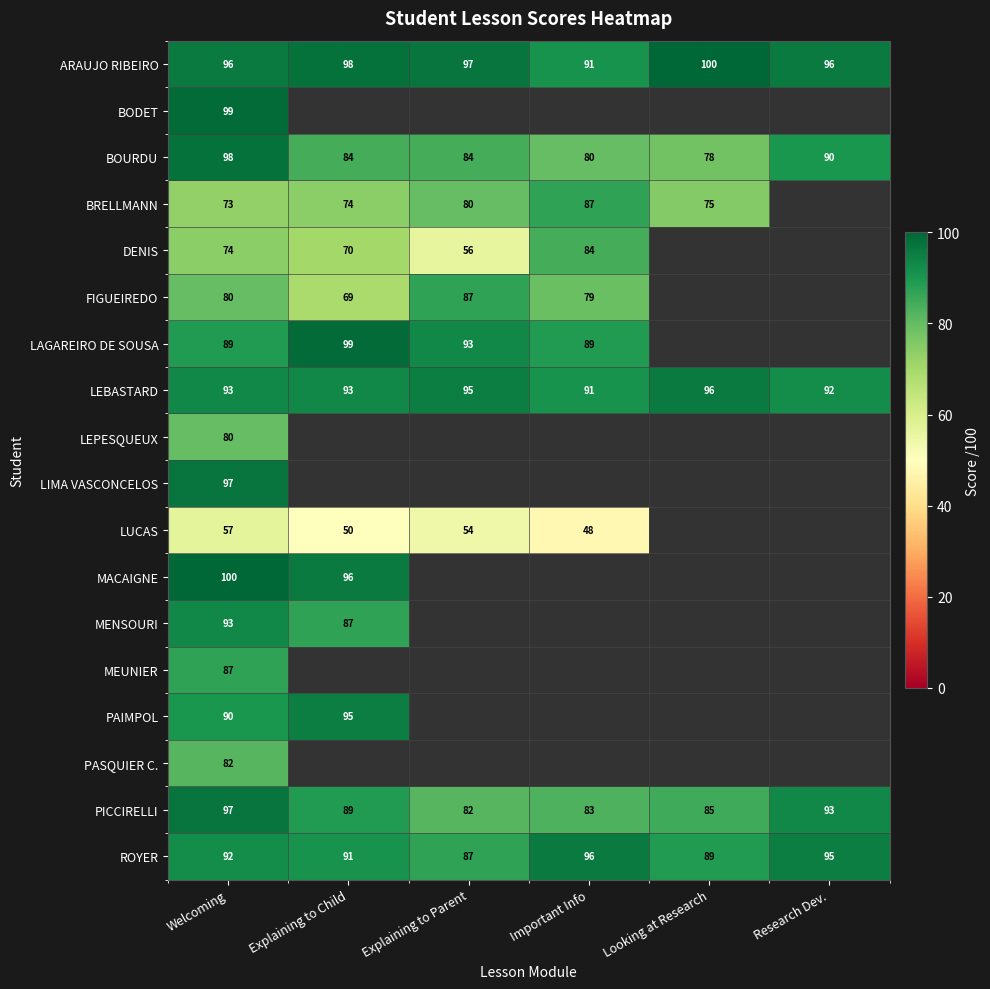

How many categories are shown in the chart?

6